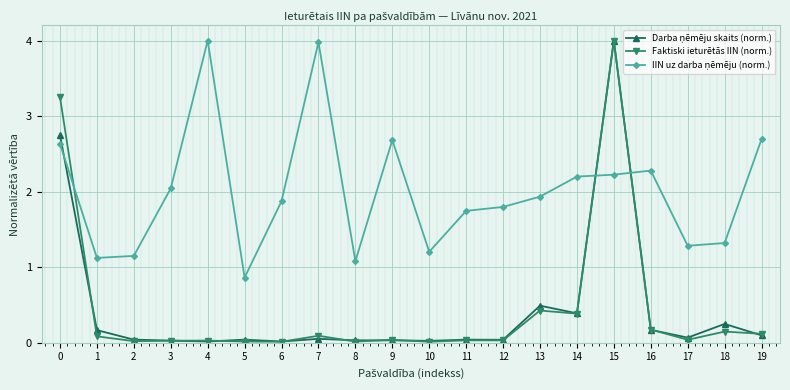

What is the maximum value shown in the chart?

4.0